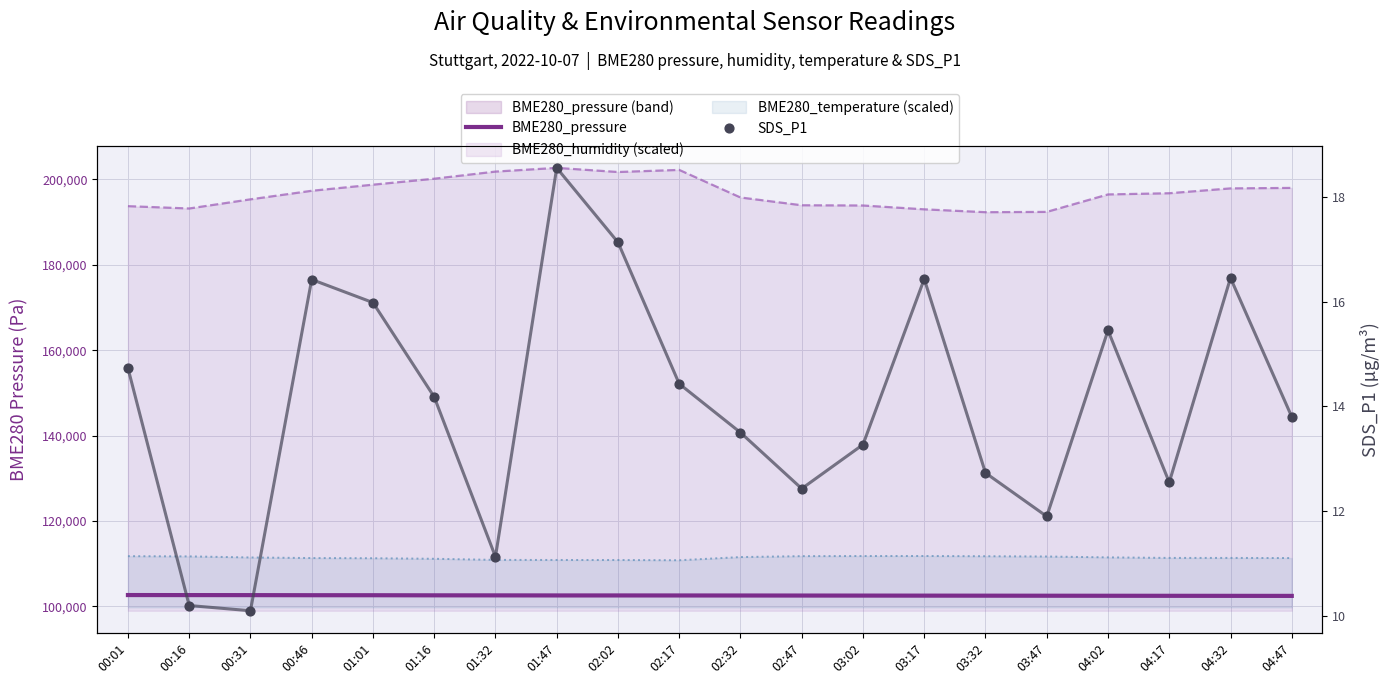

What is the total value across all series at 01:32?

102611.0